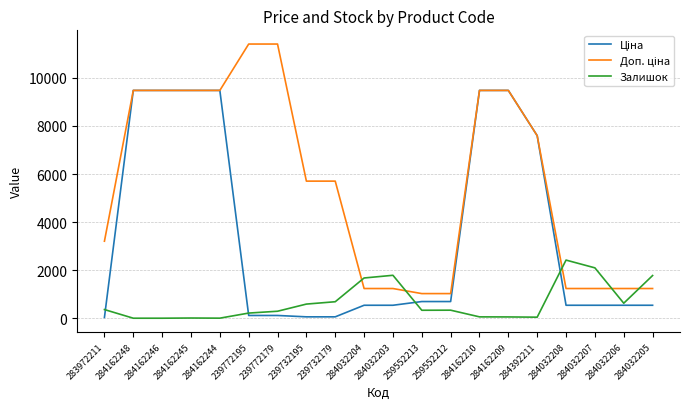

What is the total value across all series at 284162248?

18960.1